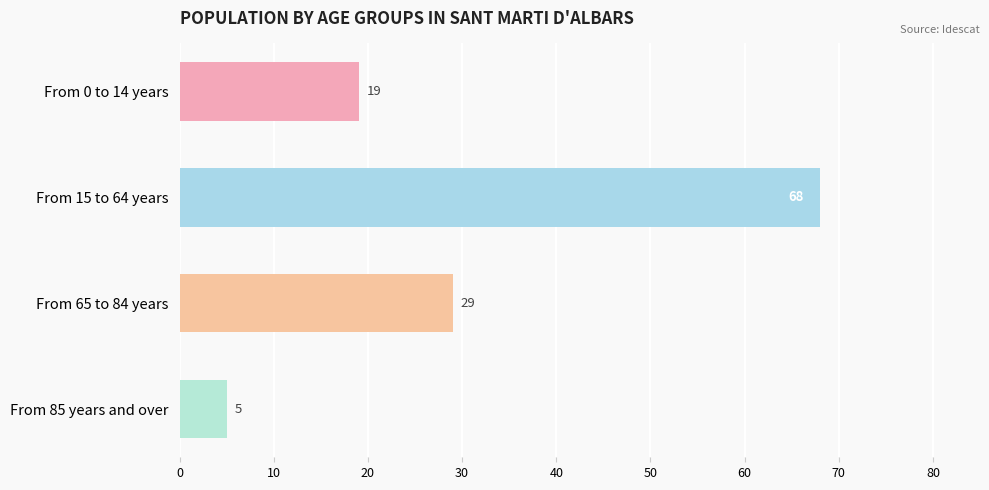

The chart shows a value of 29 at From 65 to 84 years. True or false?

True